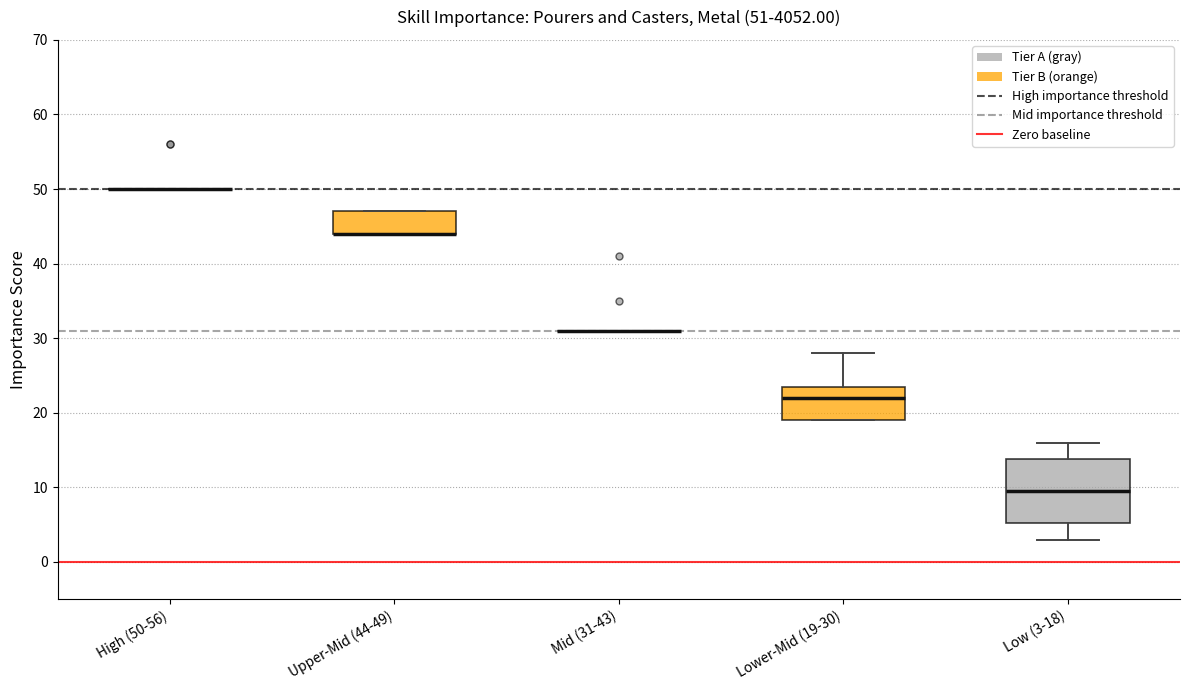

Comparing the boxes themselves (not the whiskers), which one is the tallest?

Low (3-18)